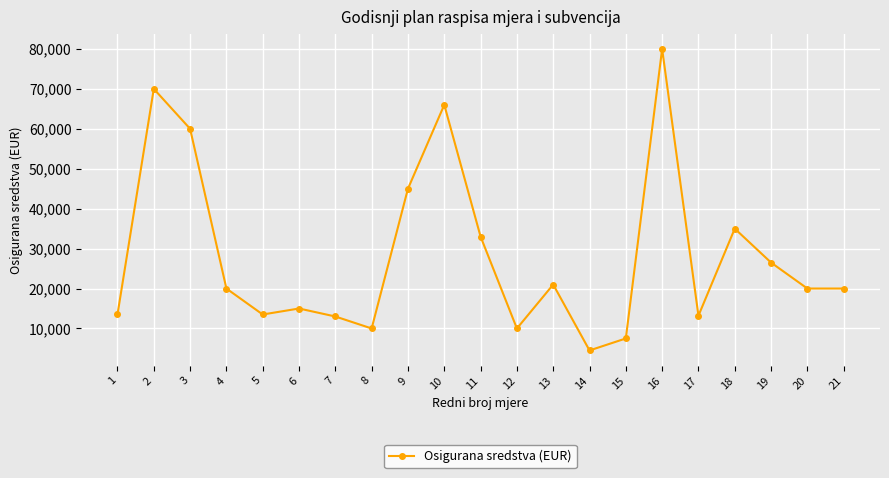

How many lines are shown in the chart?

1